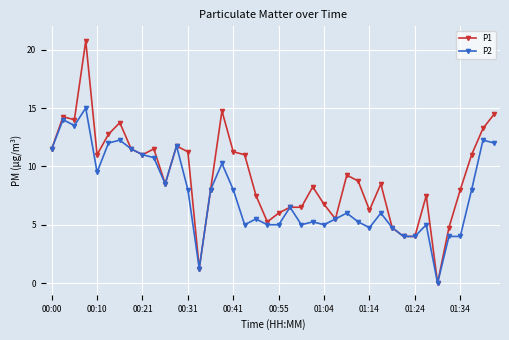

Which series has the largest range (max minus min)?

P1